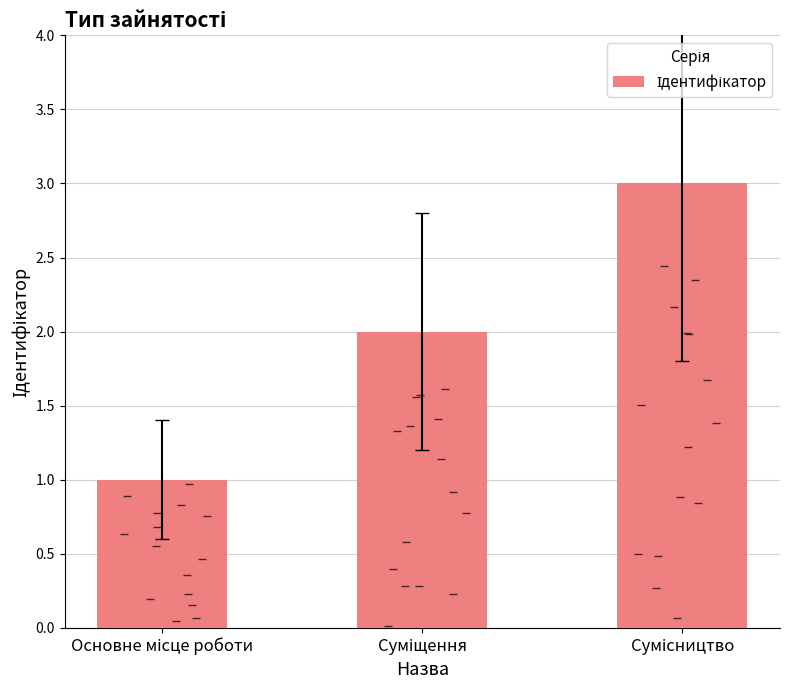

Rank the categories by value from lowest to highest.

Основне місце роботи, Суміщення, Сумісництво